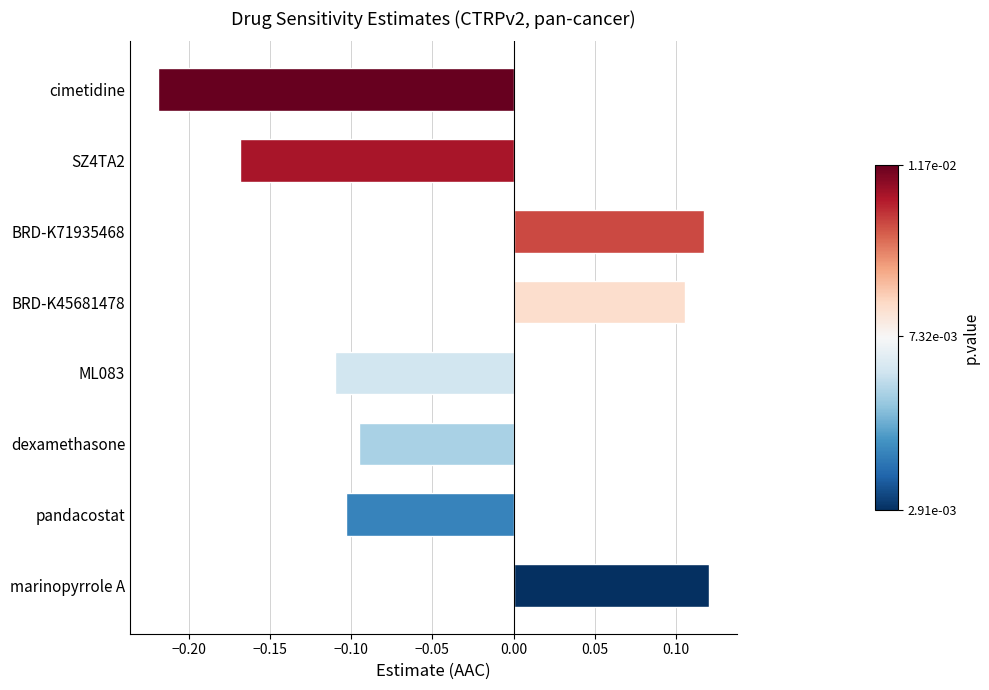

Count the values in the range 0 to 1.

3